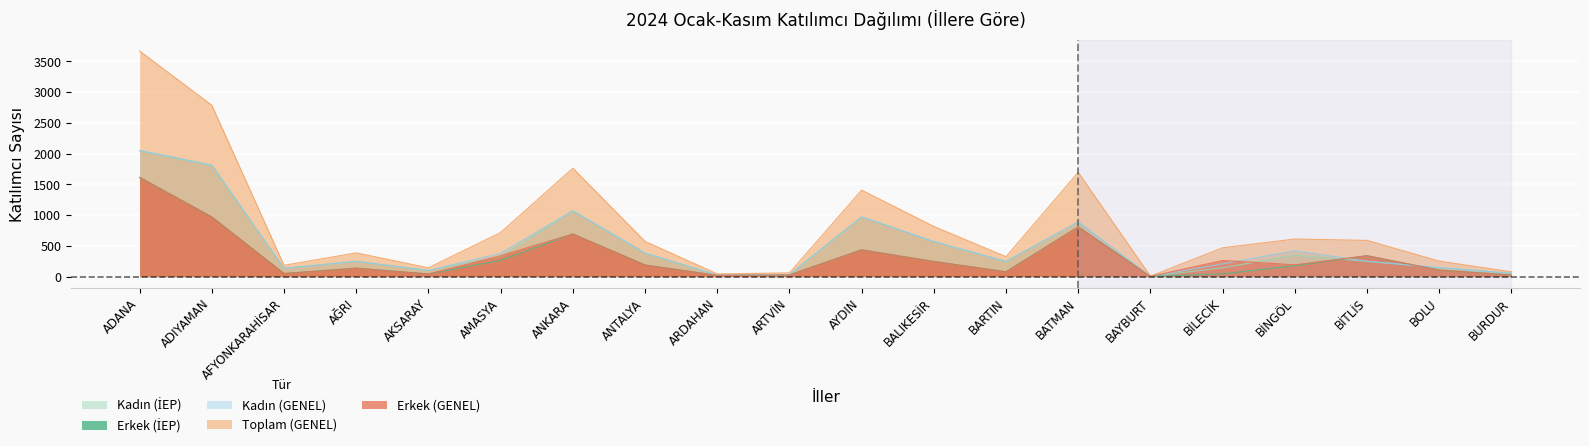

What is the label of the 19th point from the left?

BOLU